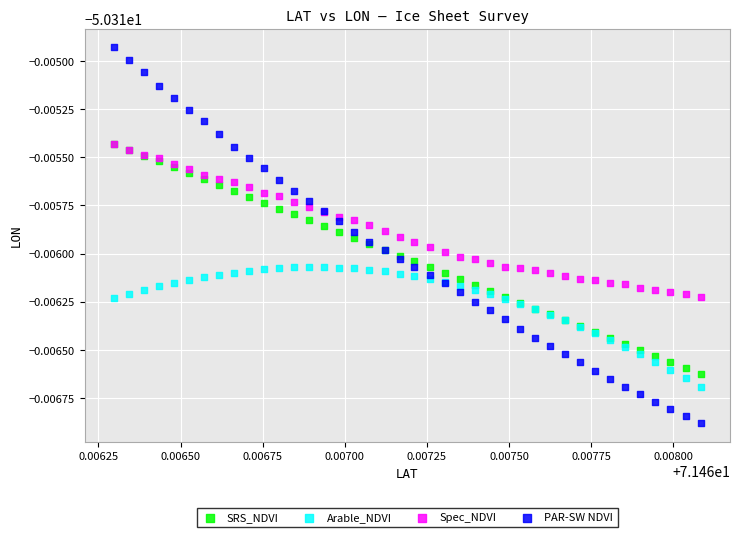

Which series has the widest spread of Y values?

PAR-SW NDVI